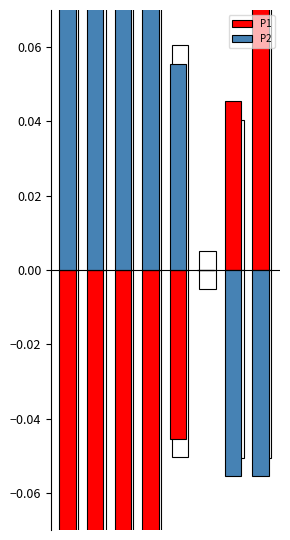

What is the minimum value shown in the chart?

-0.3